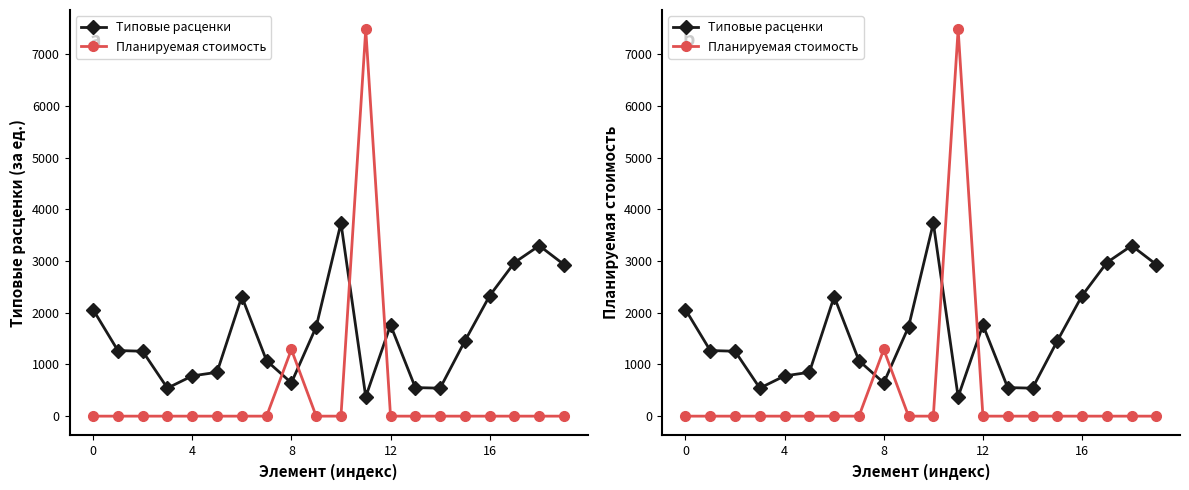

How many lines are shown in the chart?

2